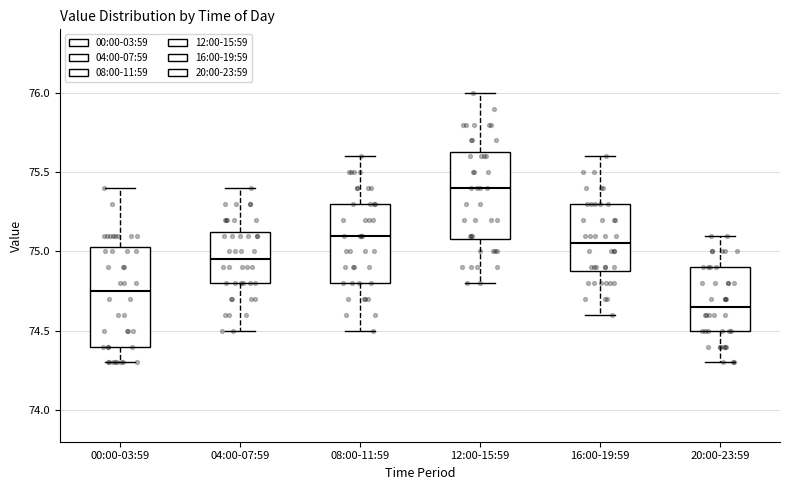

Comparing the boxes themselves (not the whiskers), which one is the tallest?

00:00-03:59